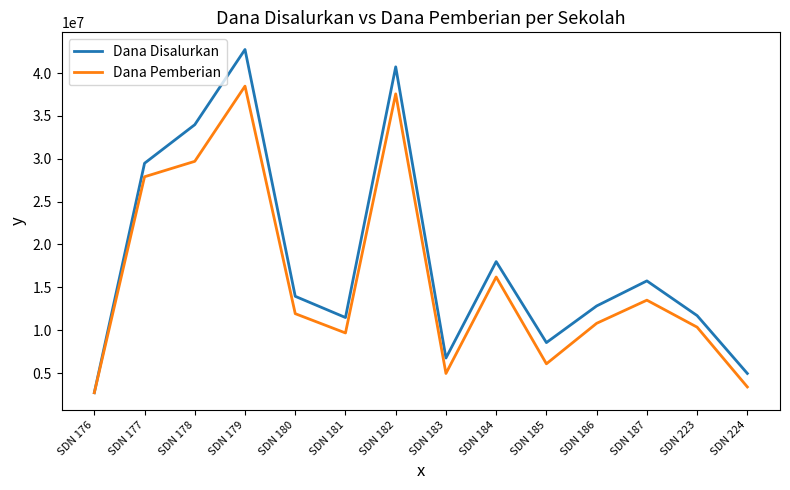

In Dana Pemberian, how many points are lower than both neighbors (excluding endpoints)?

3